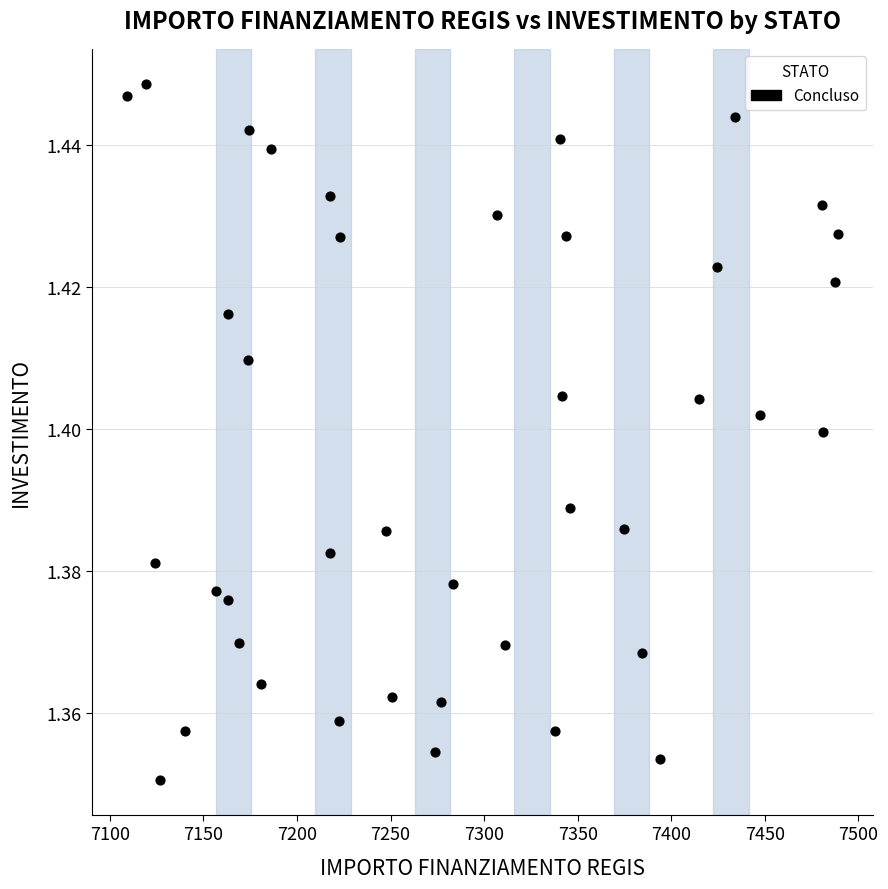

What is the range of X values (max minus min)?

379.7